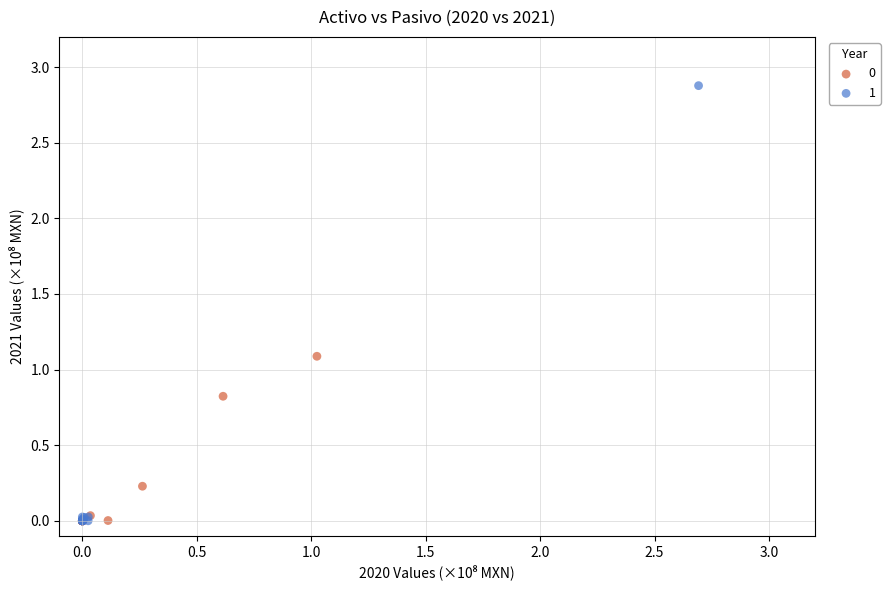

Which series has the largest Y range (max minus min)?

1